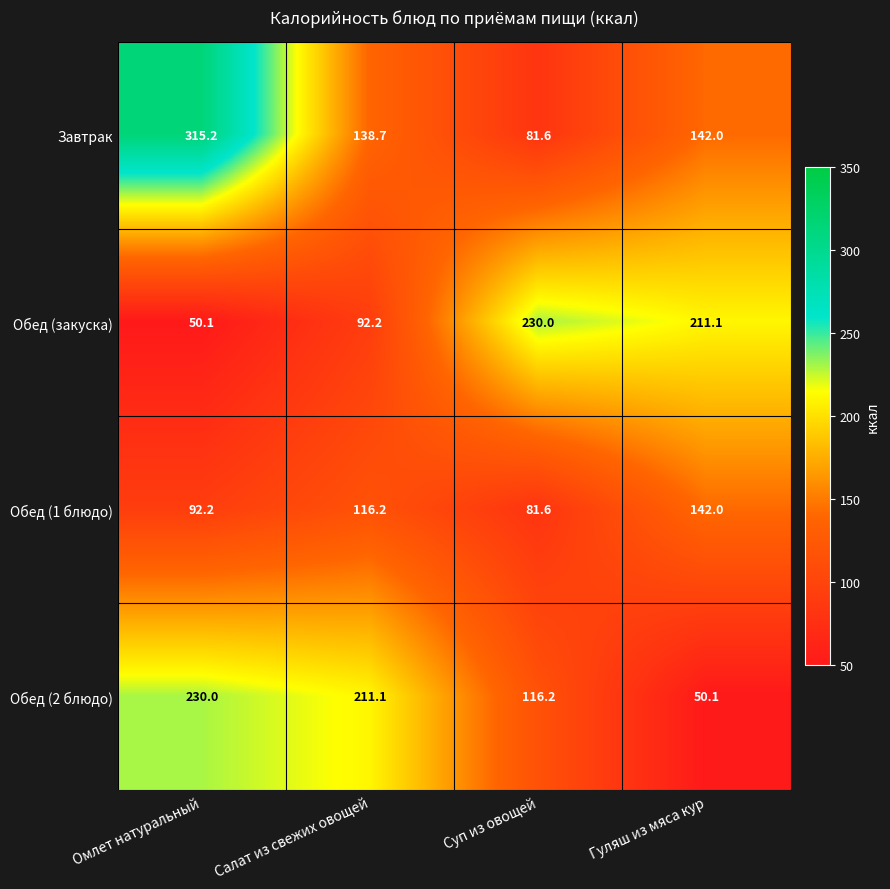

Between Суп из овощей and Гуляш из мяса кур, which series saw the biggest shift?

Обед (2 блюдо)